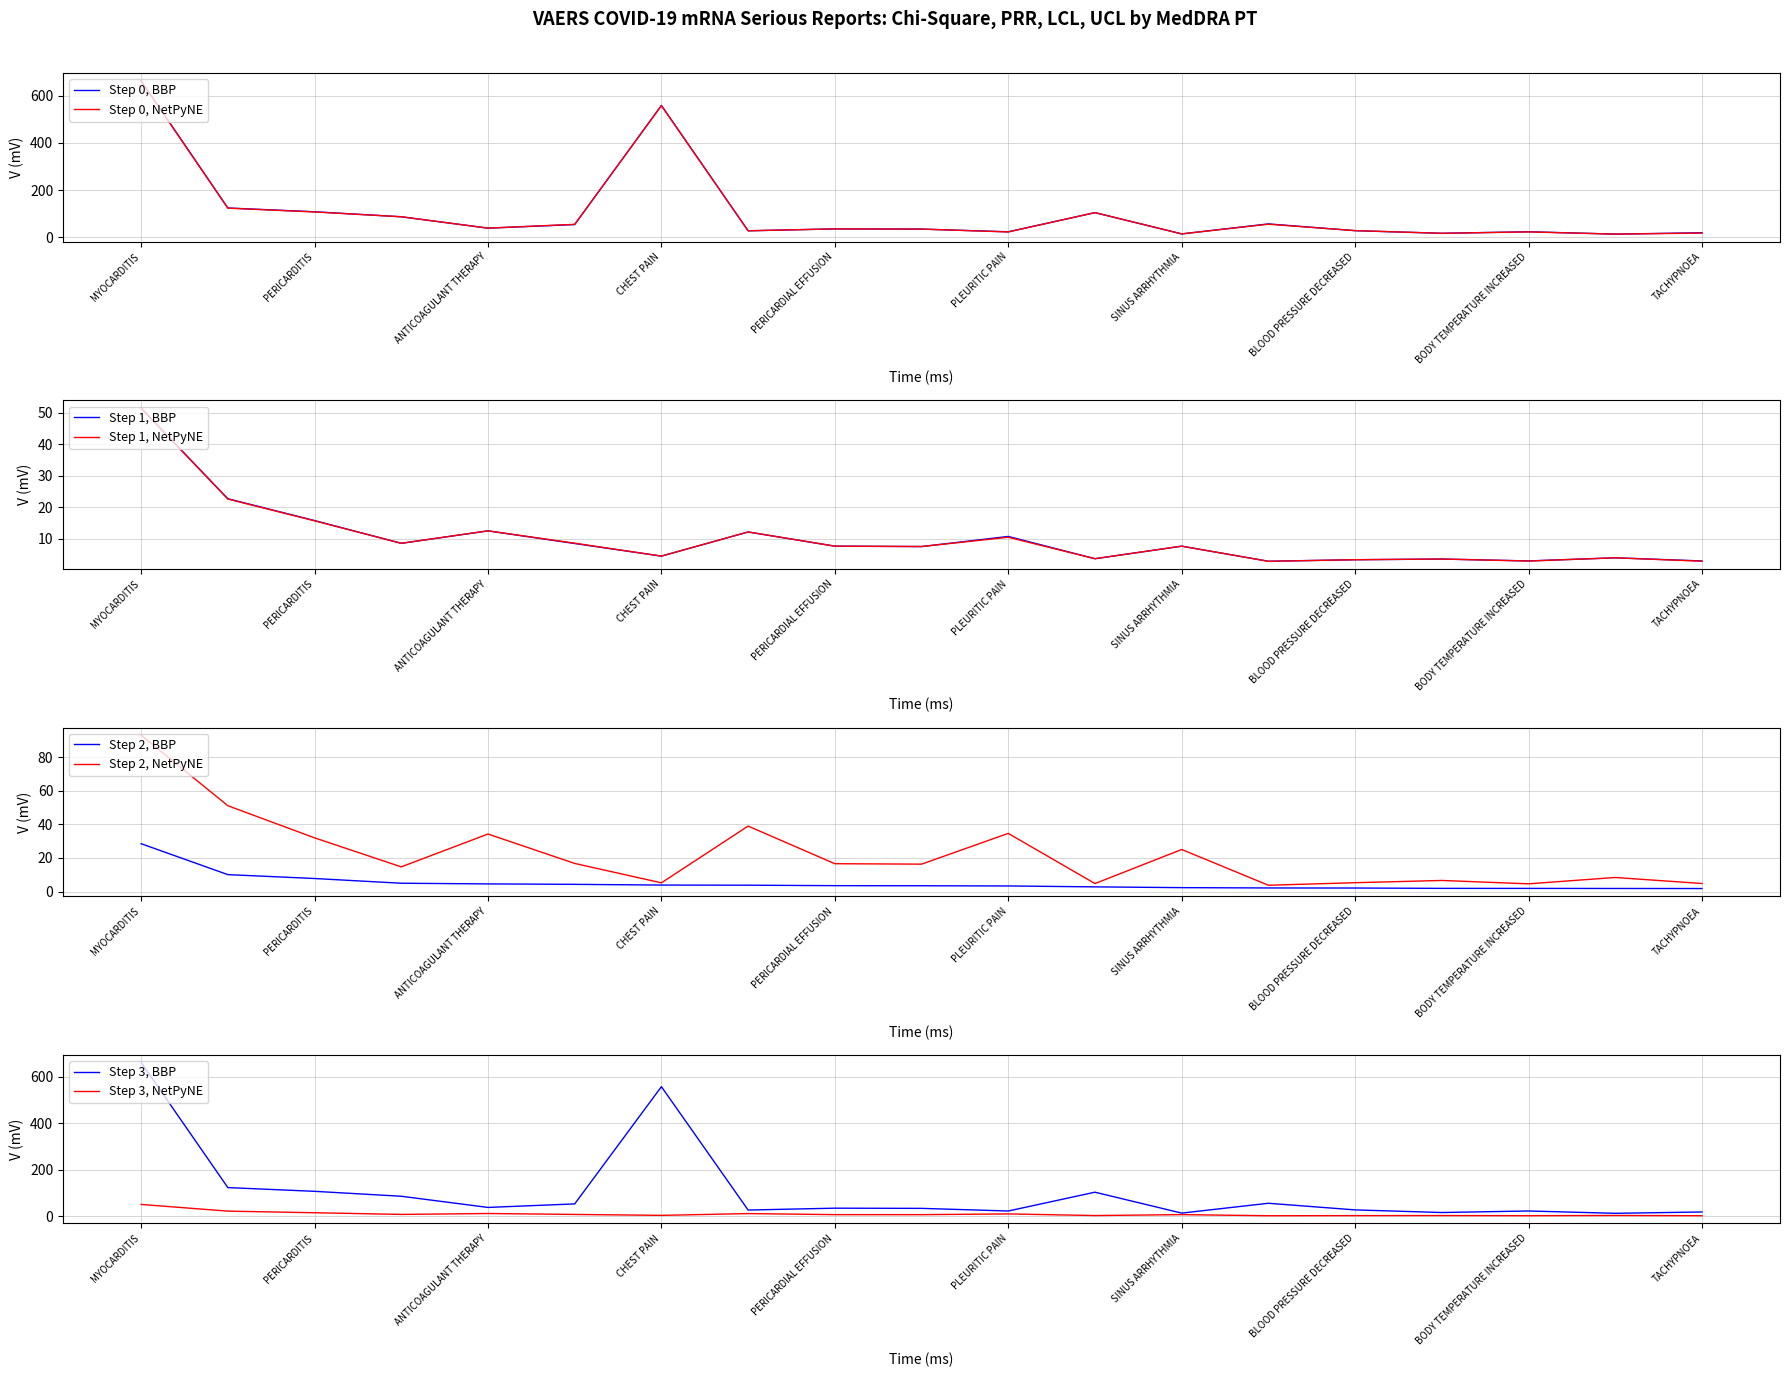

The Step 0, NetPyNE series shows 28.0 at BLOOD PRESSURE DECREASED. True or false?

True